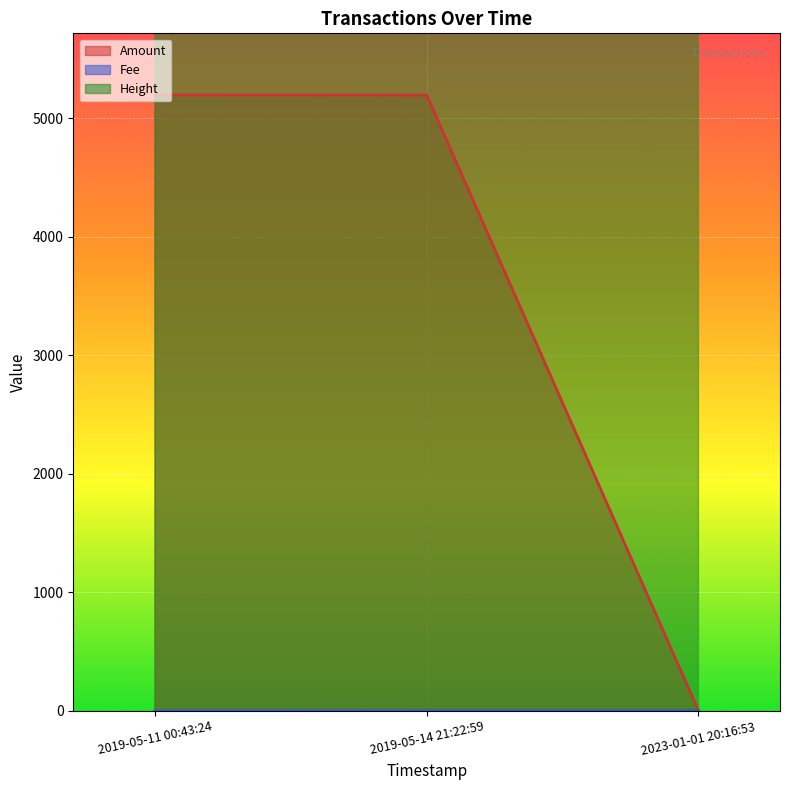

At which label does Amount first exceed 5196?

2019-05-11 00:43:24